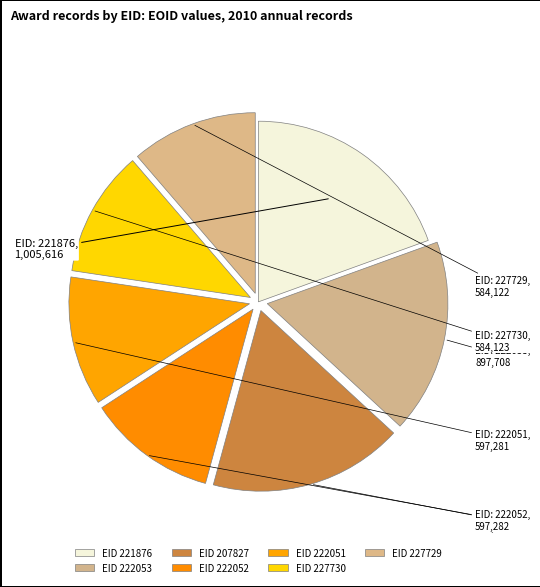

How many segments does this pie chart have?

7